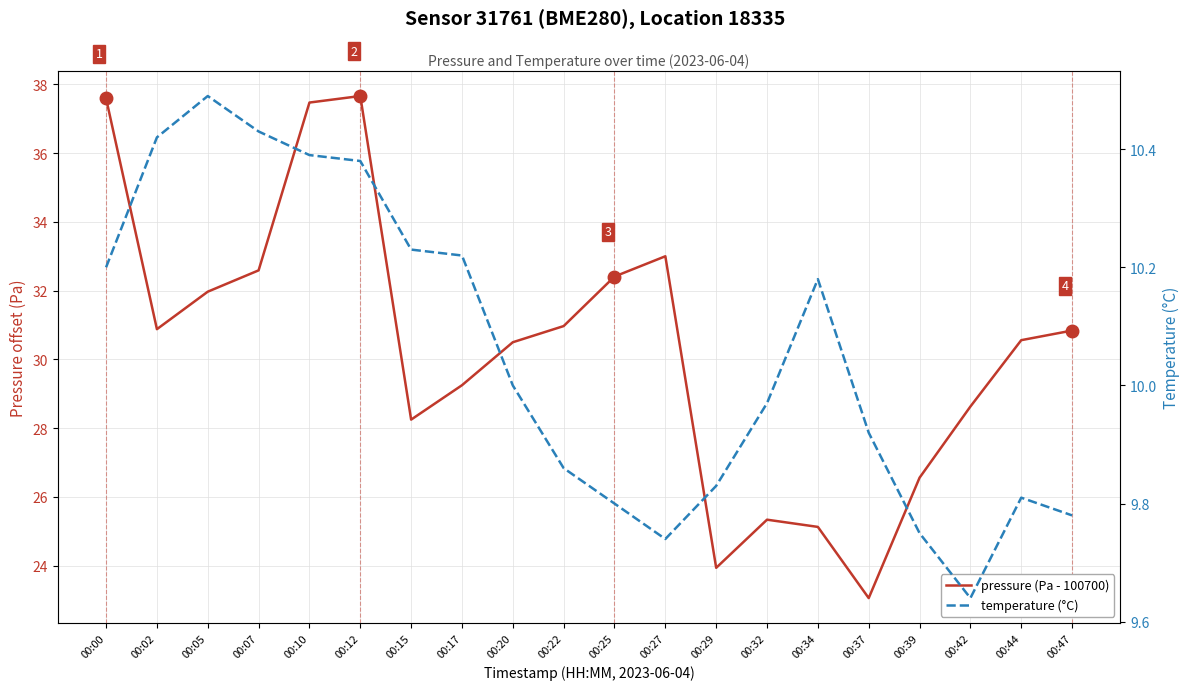

Between 00:10 and 00:39, which is larger?

00:10